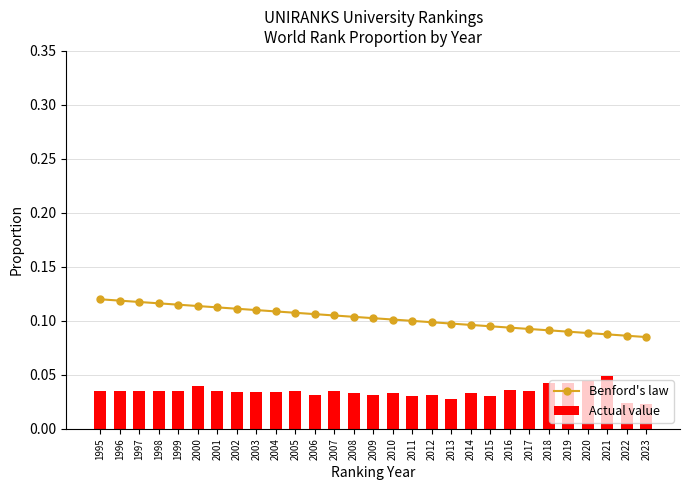

Which category has the lowest value in the Actual value series?

2023